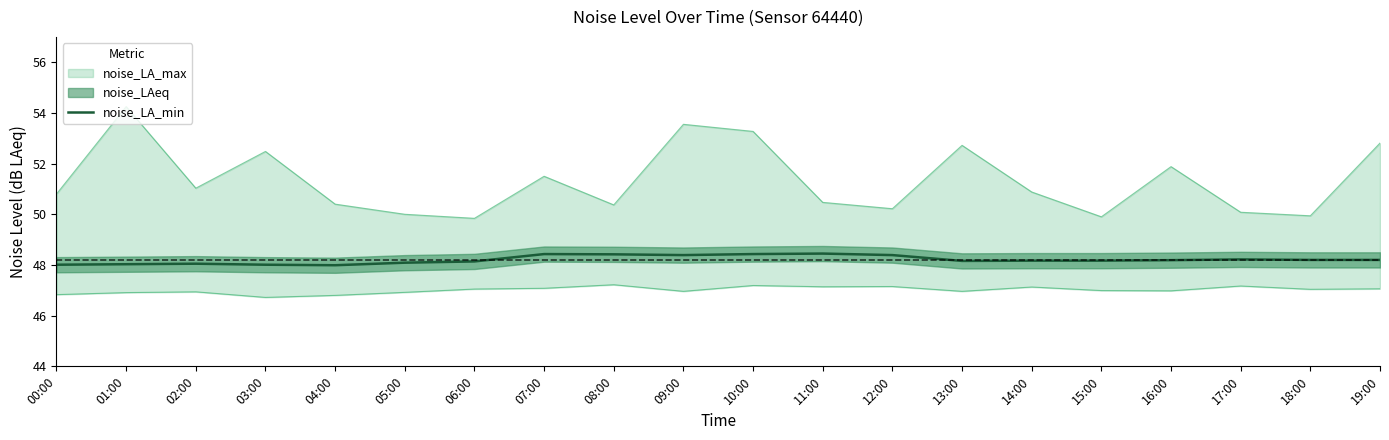

What is the label of the 2nd point from the right?

18:00